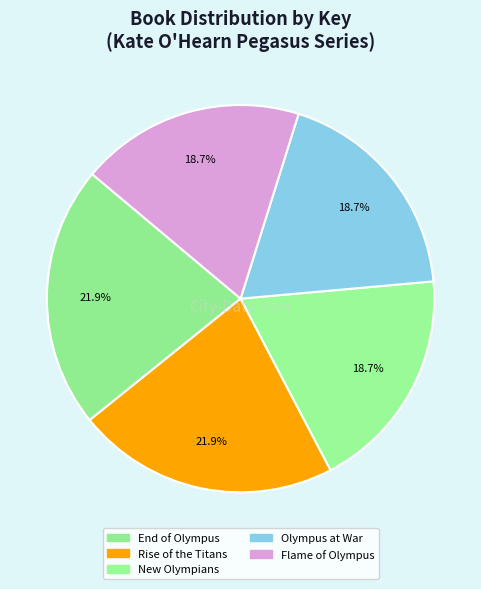

Count the number of slices in the pie.

5